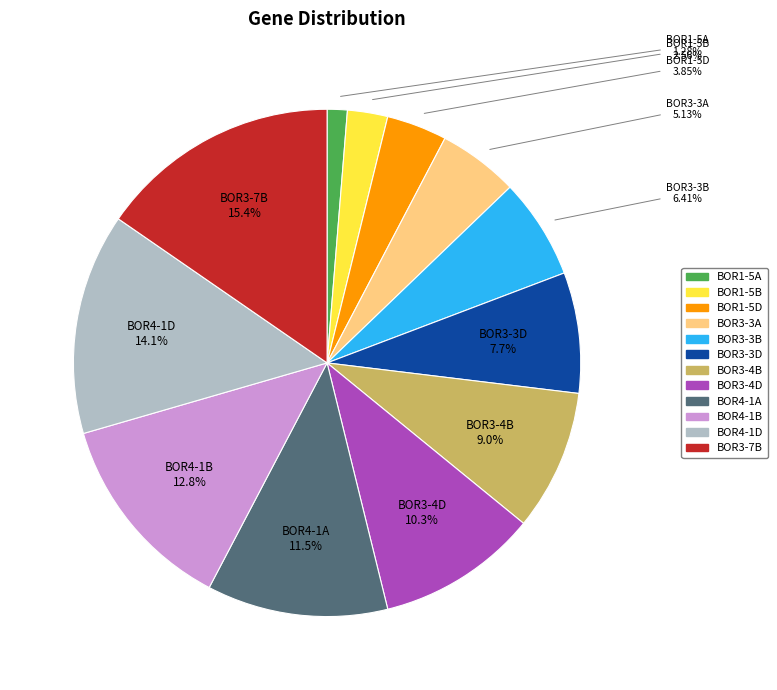

Does any single category account for the majority?

No